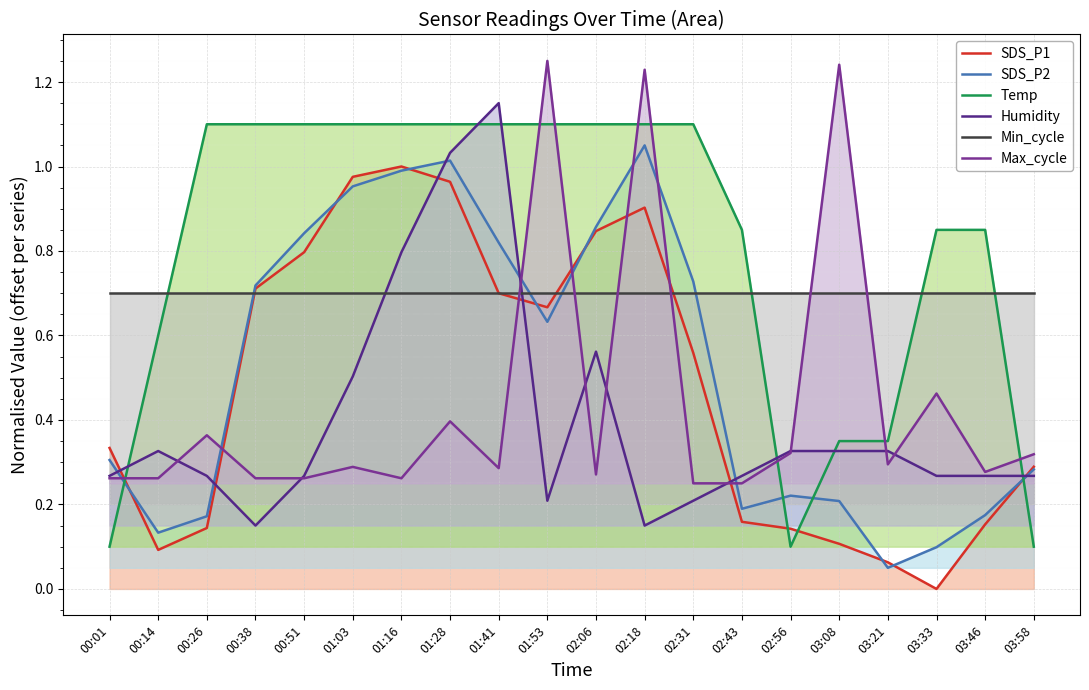

The SDS_P2 series shows 0.7 at 00:38. True or false?

True